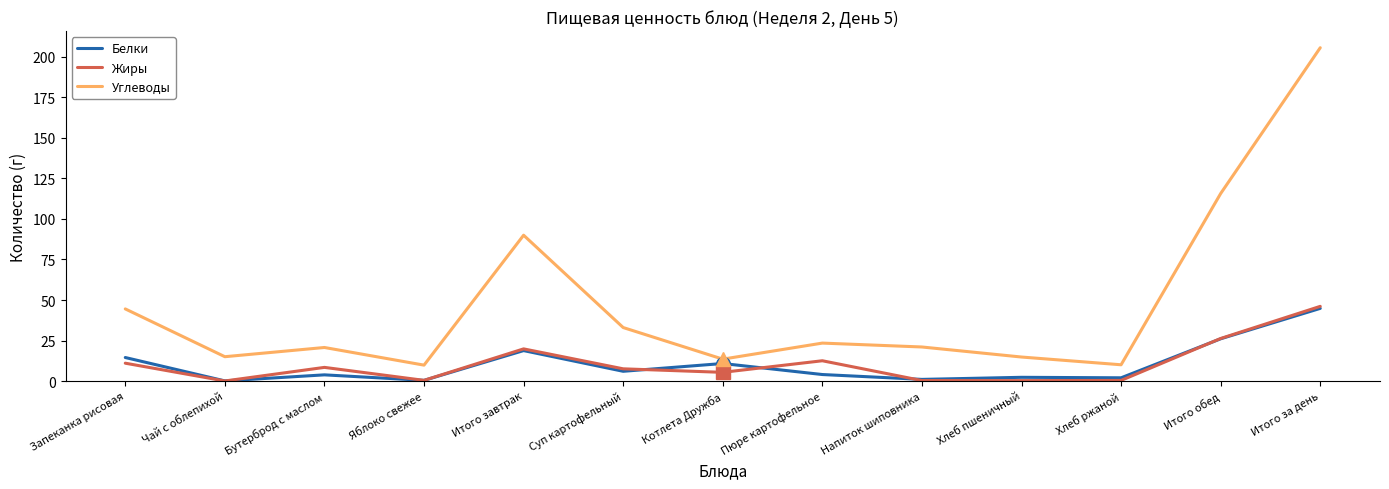

Which series changed the most between Запеканка рисовая and Итого завтрак?

Углеводы